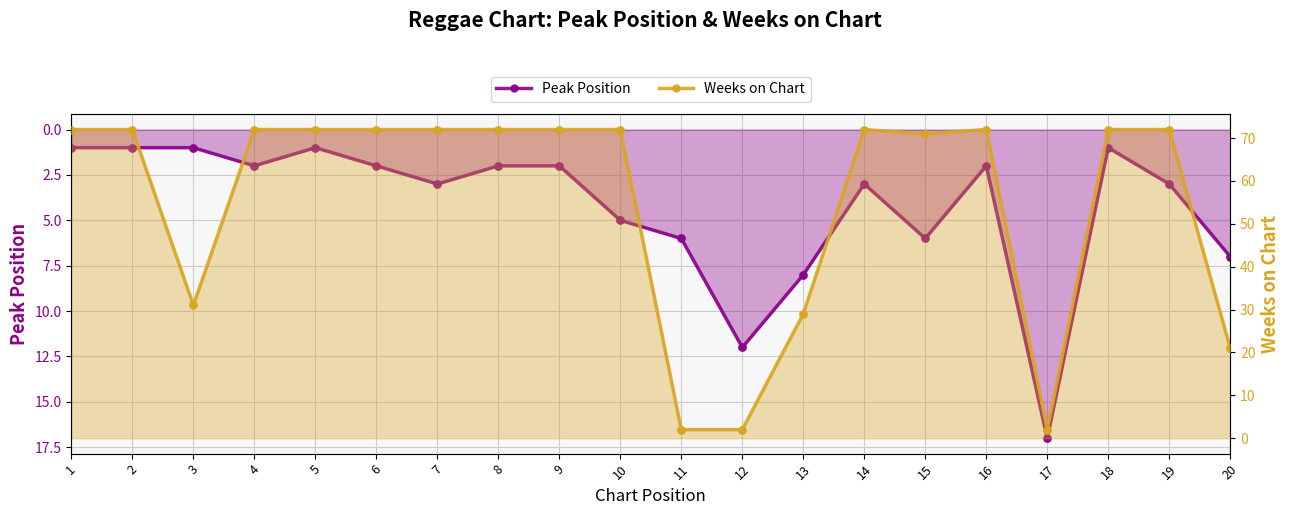

Which series reaches the minimum Y coordinate?

Peak Position